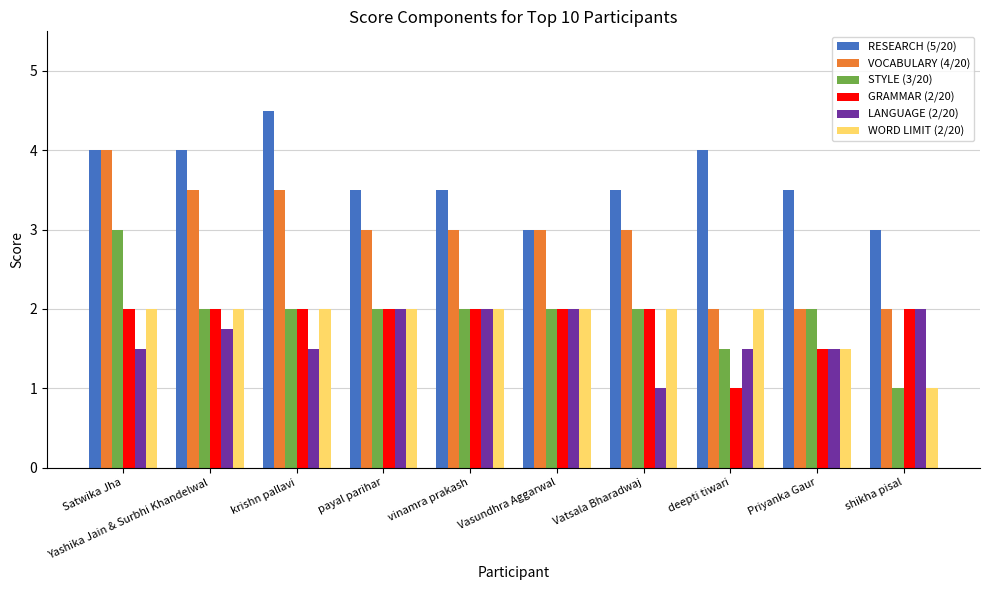

How many bars are there in each group?

6